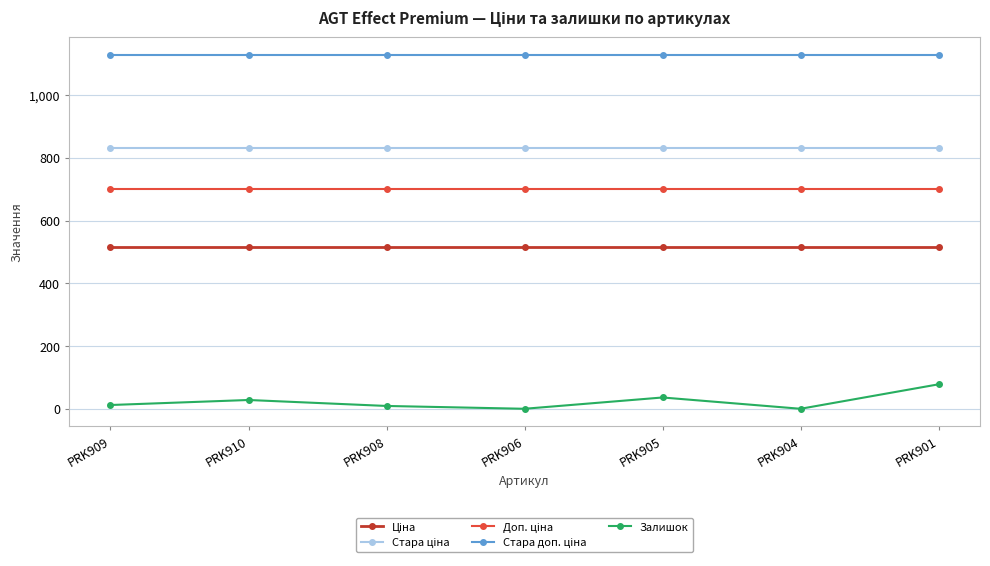

What is the difference between the highest and lowest values at PRK906?

1128.0